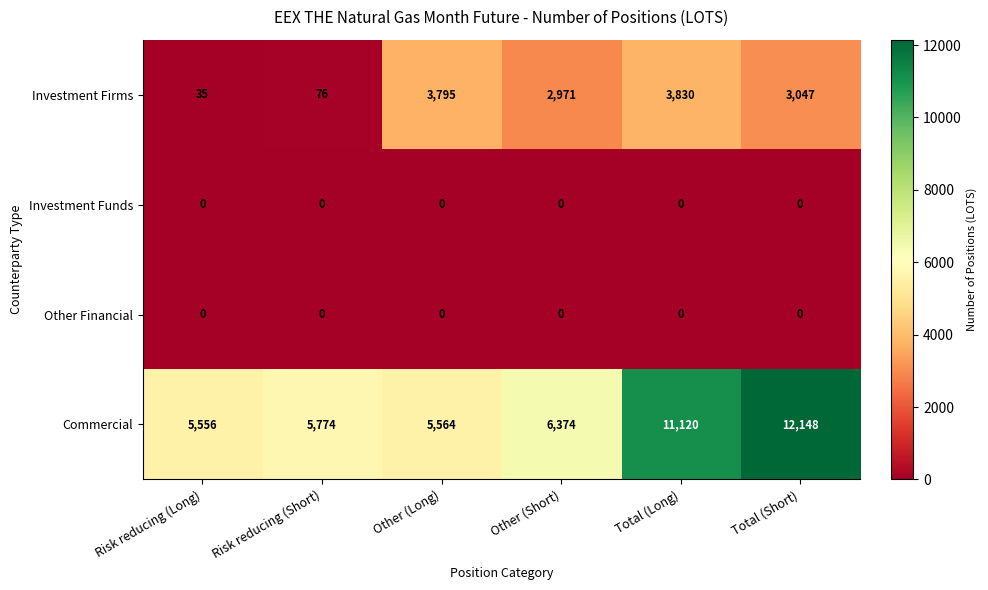

List the labels in order of Investment Firms value, smallest first.

Risk reducing (Long), Risk reducing (Short), Other (Short), Total (Short), Other (Long), Total (Long)